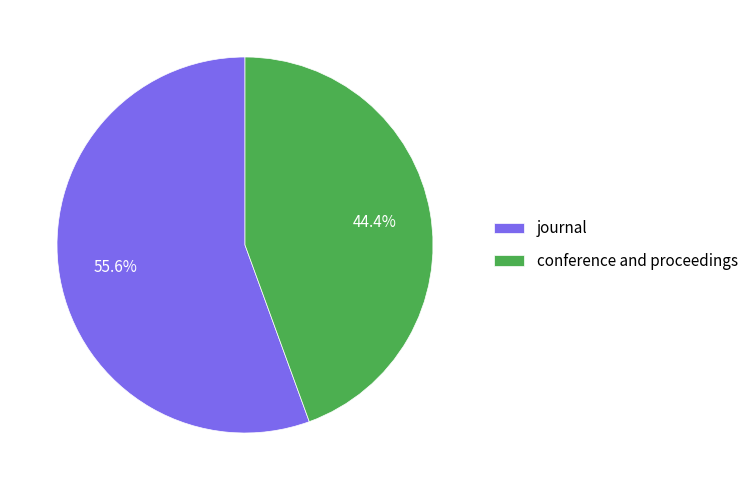

Which category has the smallest portion of the pie?

conference and proceedings